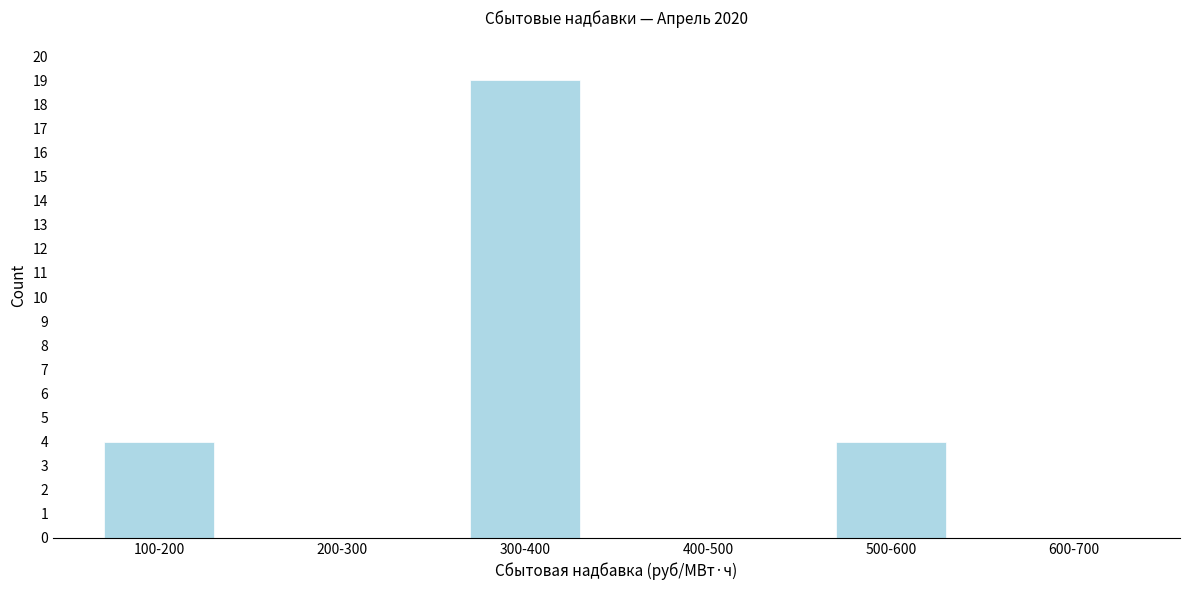

Reading left to right, transcribe all the data shown in this chart.

100-200=4	200-300=0	300-400=19	400-500=0	500-600=4	600-700=0